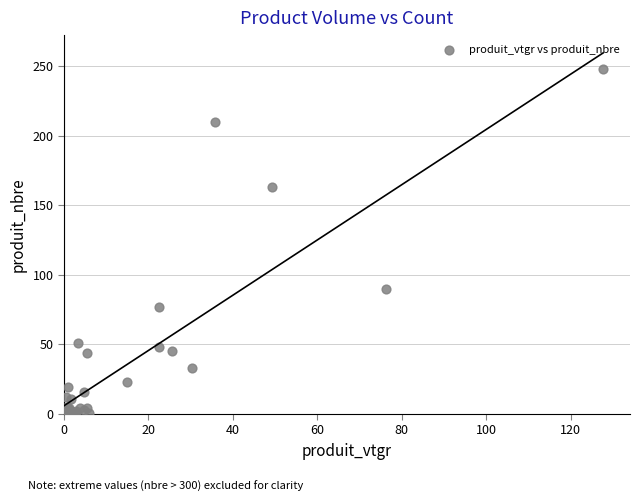

What Y value in the scatter plot is closest to 124?

90